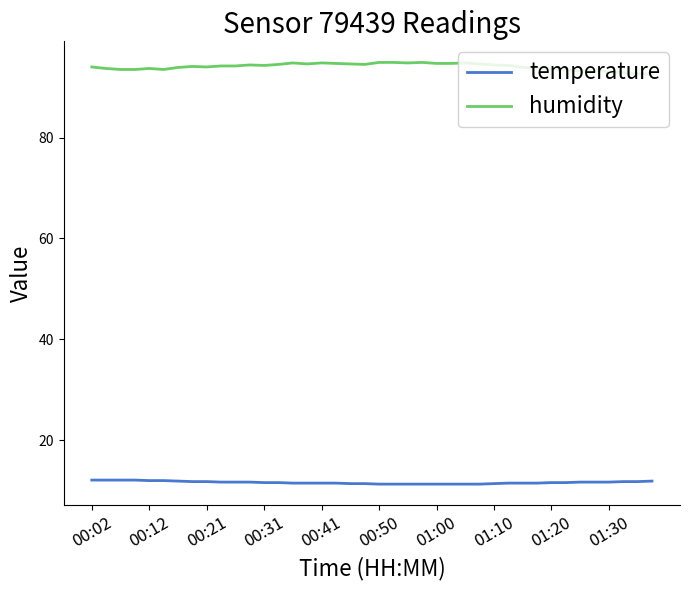

True or false: temperature and humidity intersect in this chart.

False